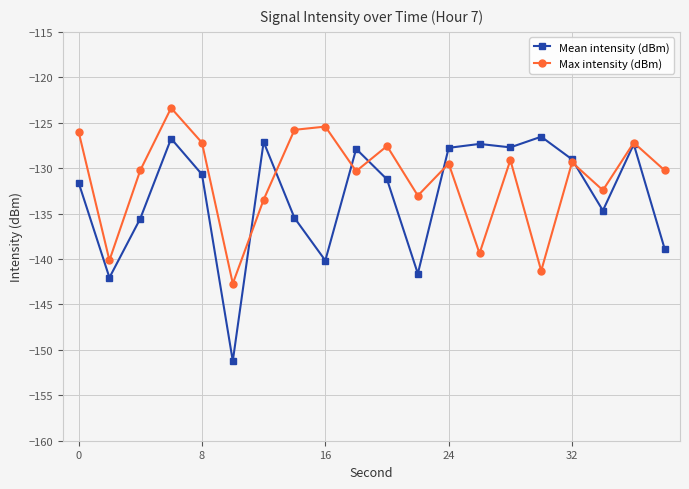

Count the number of categories in the chart.

20